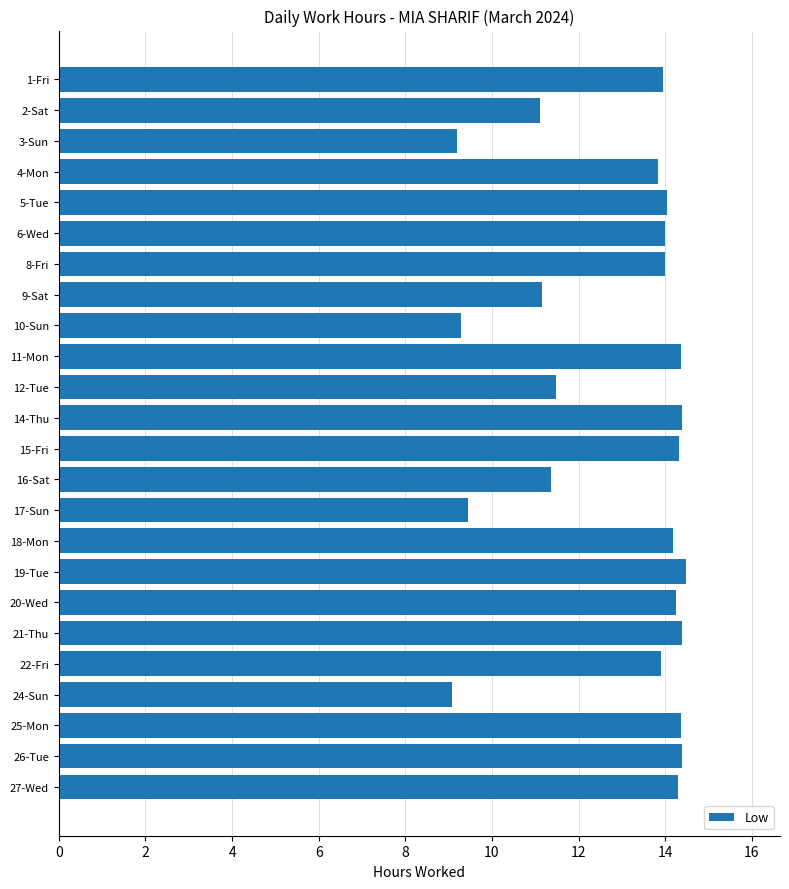

Does the chart contain stacked bars?

No